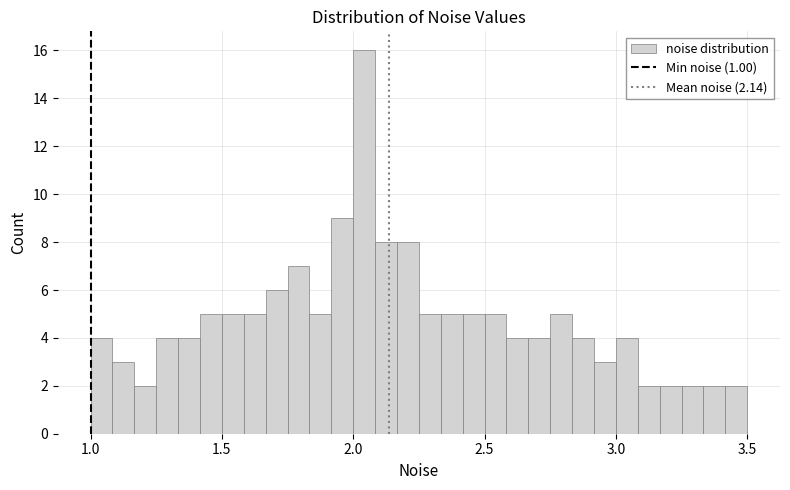

Around what value on the x-axis is the tallest bar? Give the approximate position of its centre, as read against the axis.

2.05